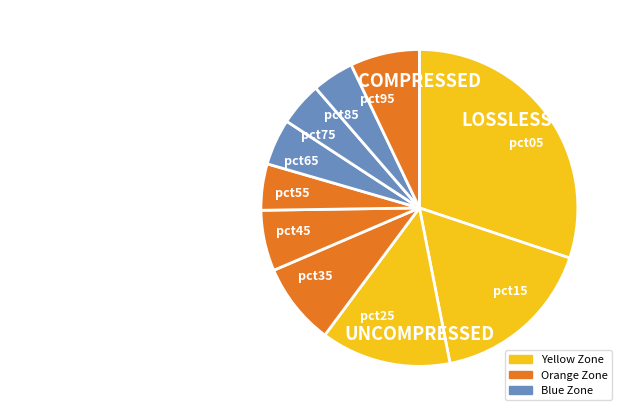

Is it true that pct45 is 6% of the pie?

True